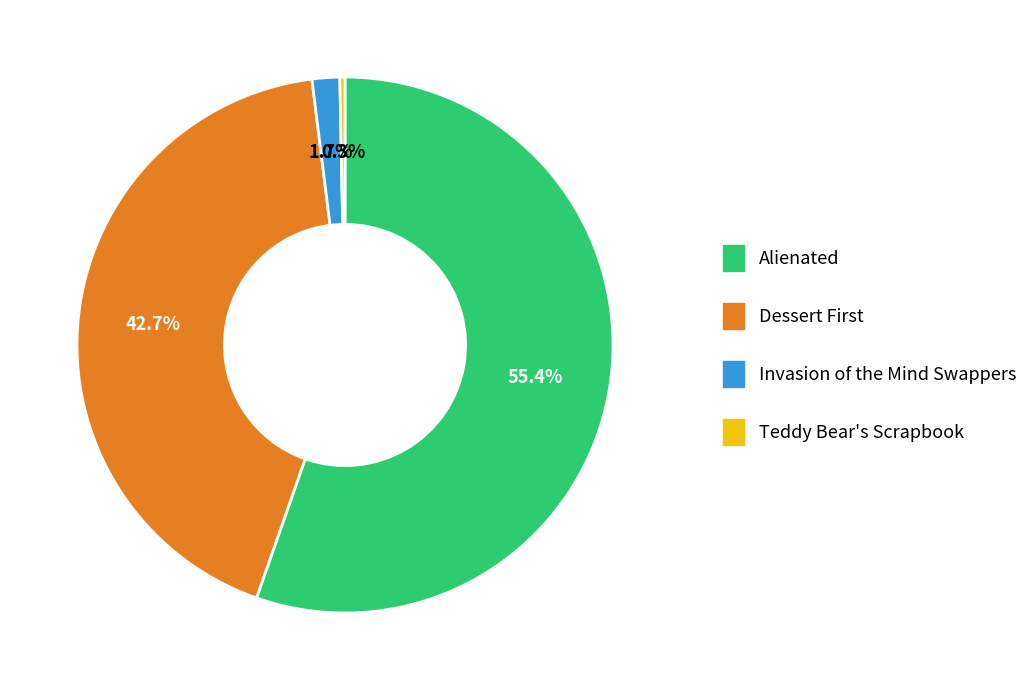

How many slices are in this pie chart?

4